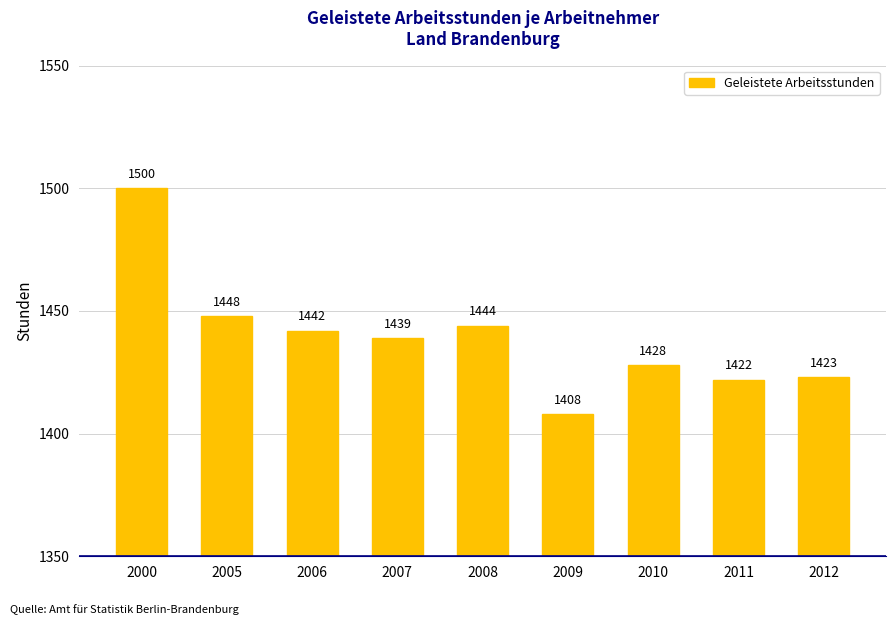

List the labels in order of value, largest first.

2000, 2005, 2008, 2006, 2007, 2010, 2012, 2011, 2009